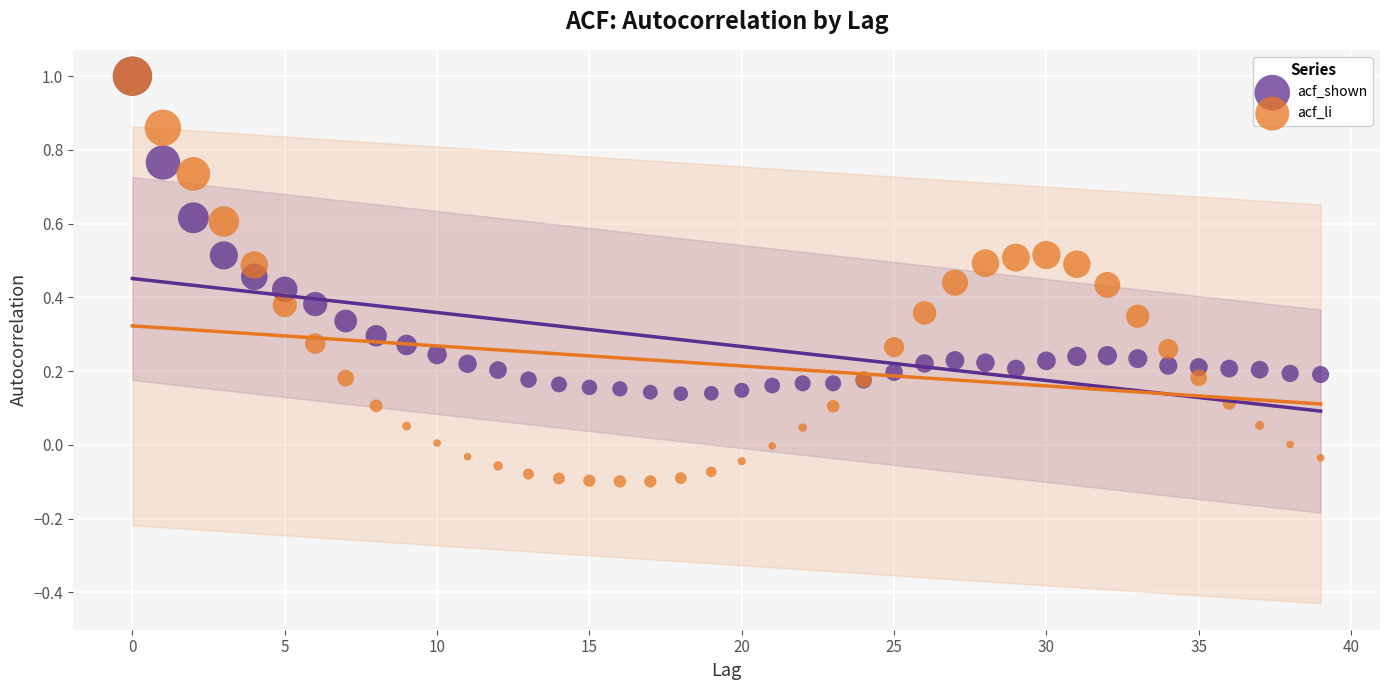

What are all the series names shown in the legend?

acf_shown, acf_li